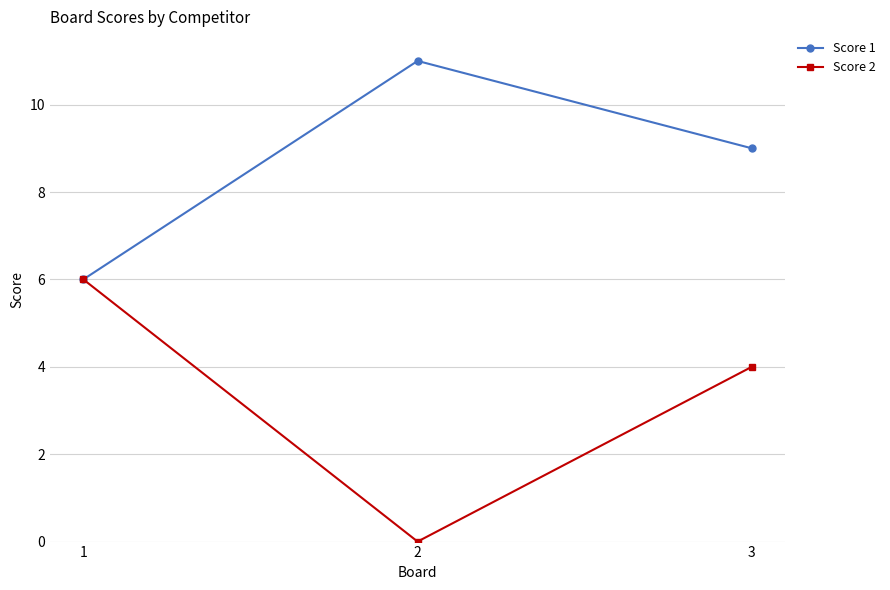

Count the number of data series in this chart.

2